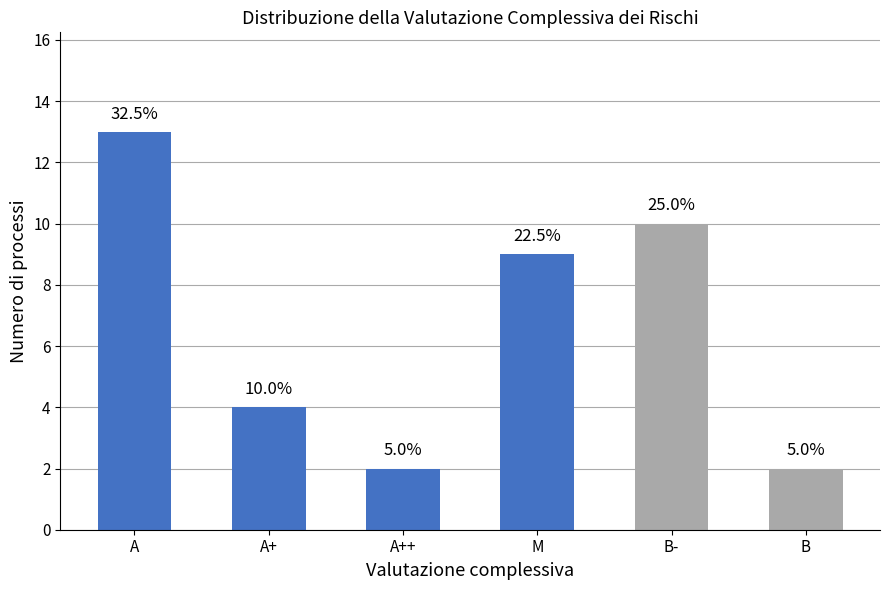

What is the ratio of the value at A to the value at A++?

6.5